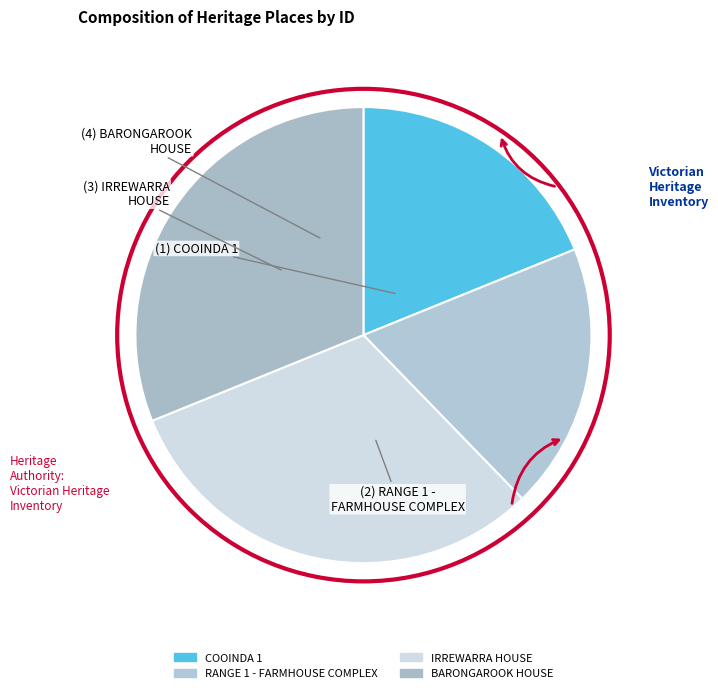

Combined, do COOINDA 1 and IRREWARRA HOUSE account for over 50%?

No